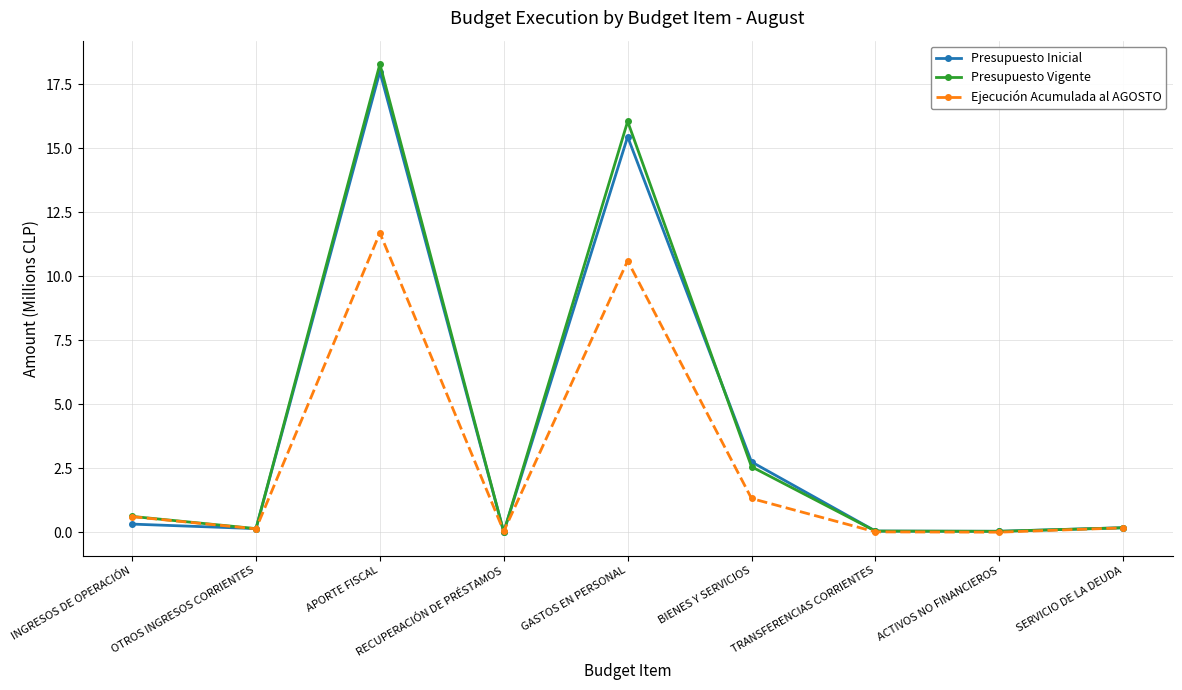

What is the label of the 7th point from the right?

APORTE FISCAL